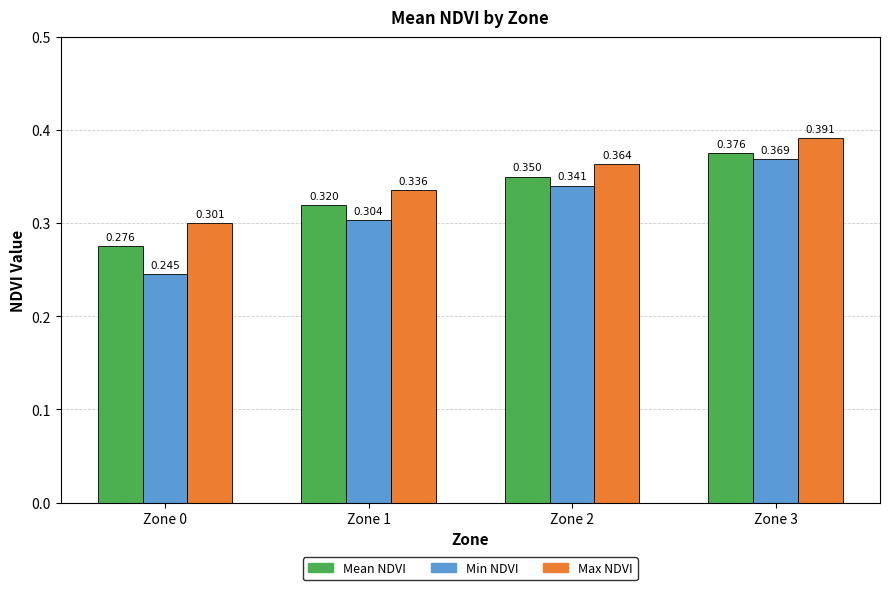

Count the Mean NDVI values in the range 0 to 1.

4